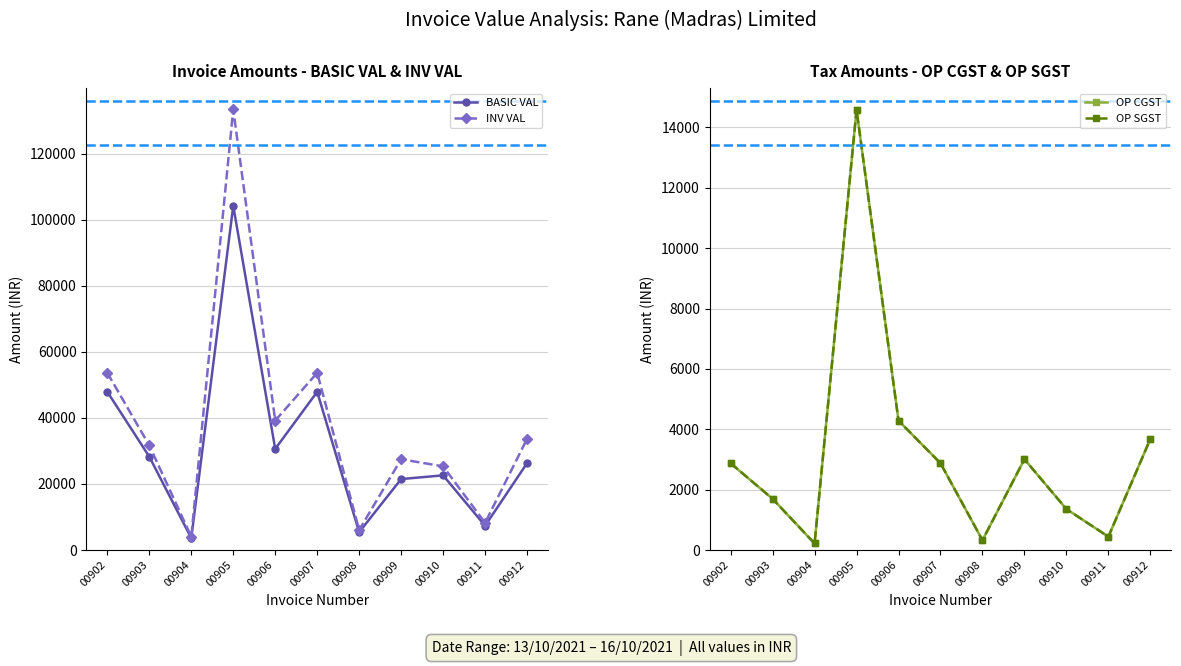

What is the sum of all BASIC VAL values?

345521.5